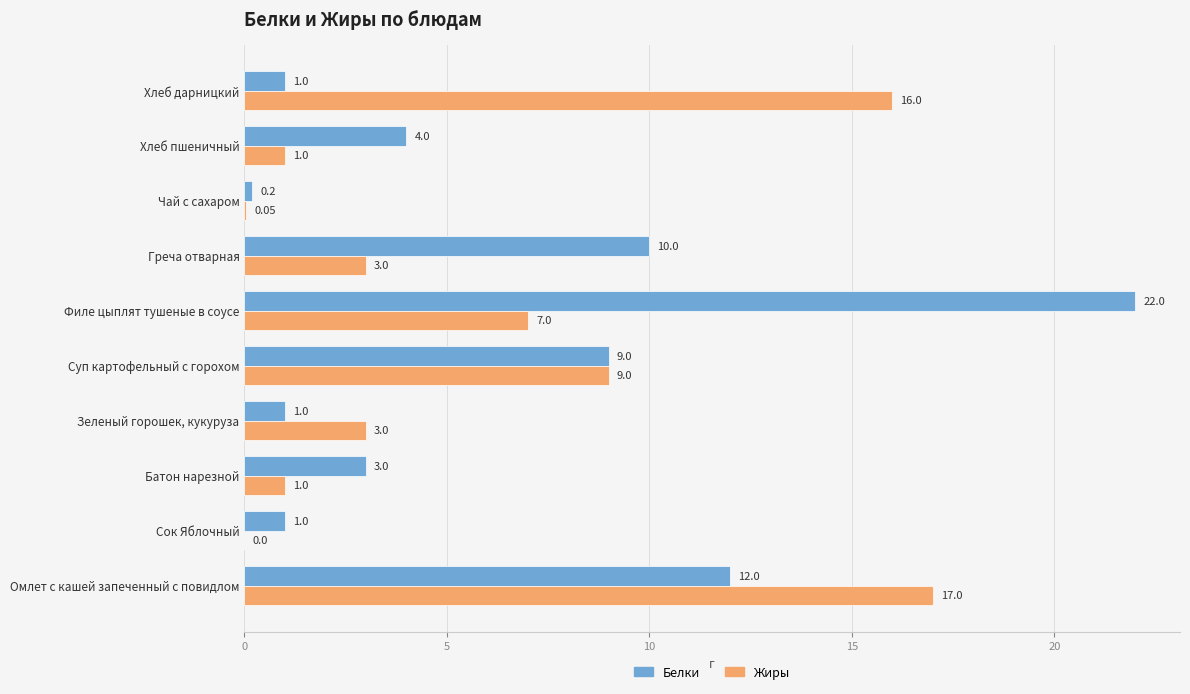

What is the average value of the Белки series?

6.3